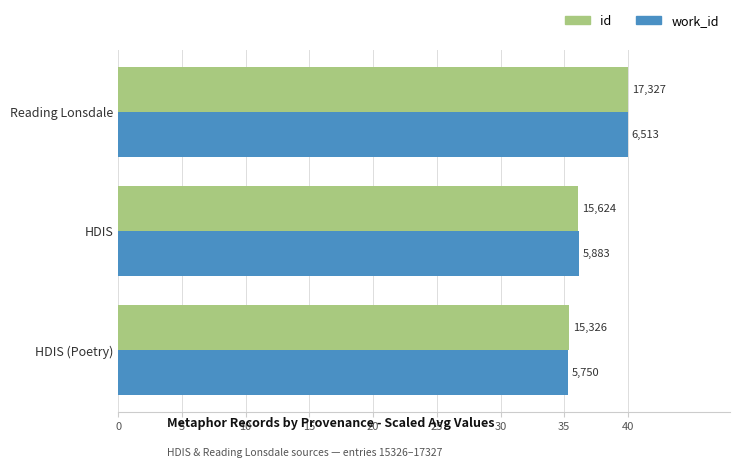

Rank the series by their average value, from lowest to highest.

work_id, id